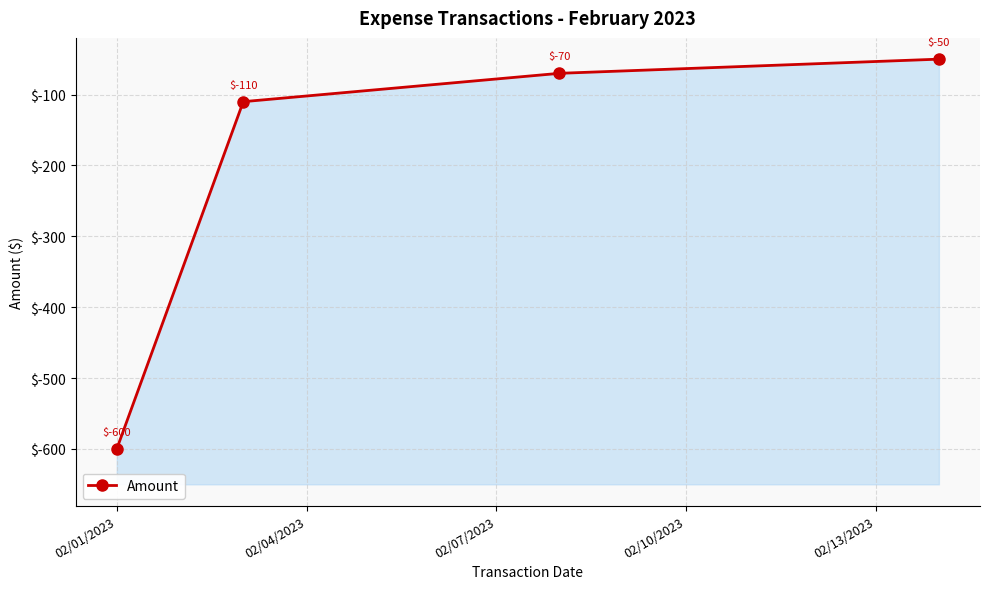

How many distinct data groups are displayed?

1